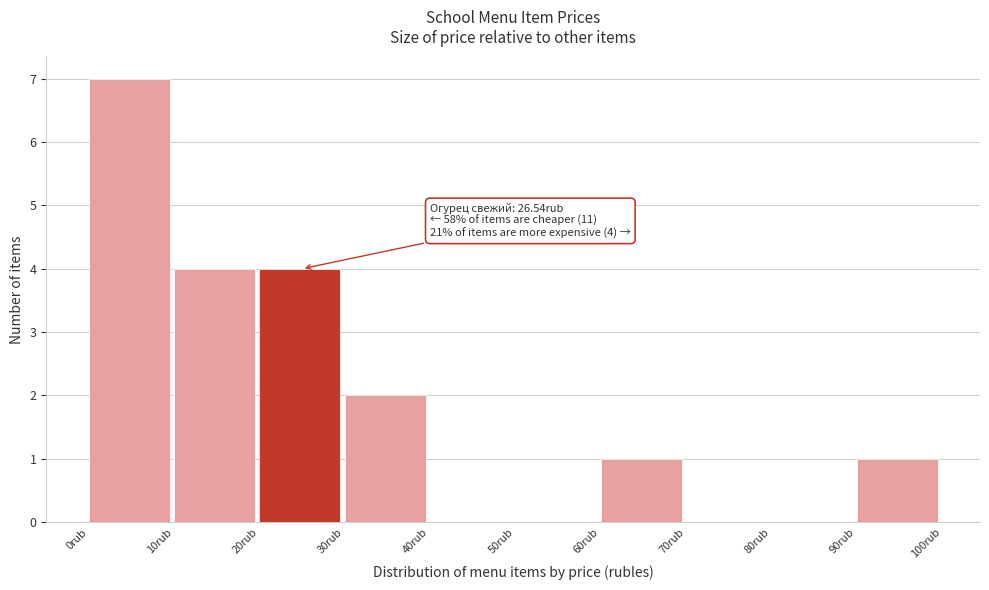

Which range on the x-axis has the tallest bar?

0 to 10